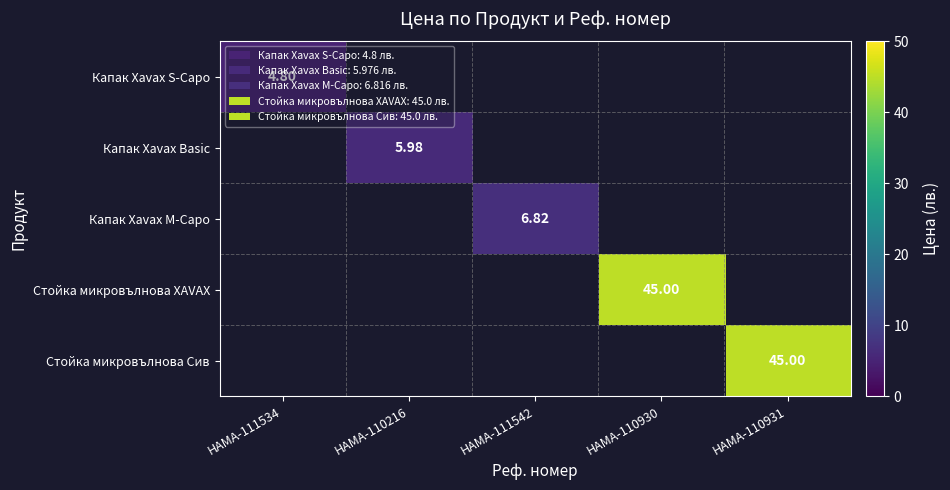

List the series in order of their peak value, lowest first.

Капак Xavax S-Capo, Капак Xavax Basic, Капак Xavax M-Capo, Стойка микровълнова XAVAX, Стойка микровълнова Сив